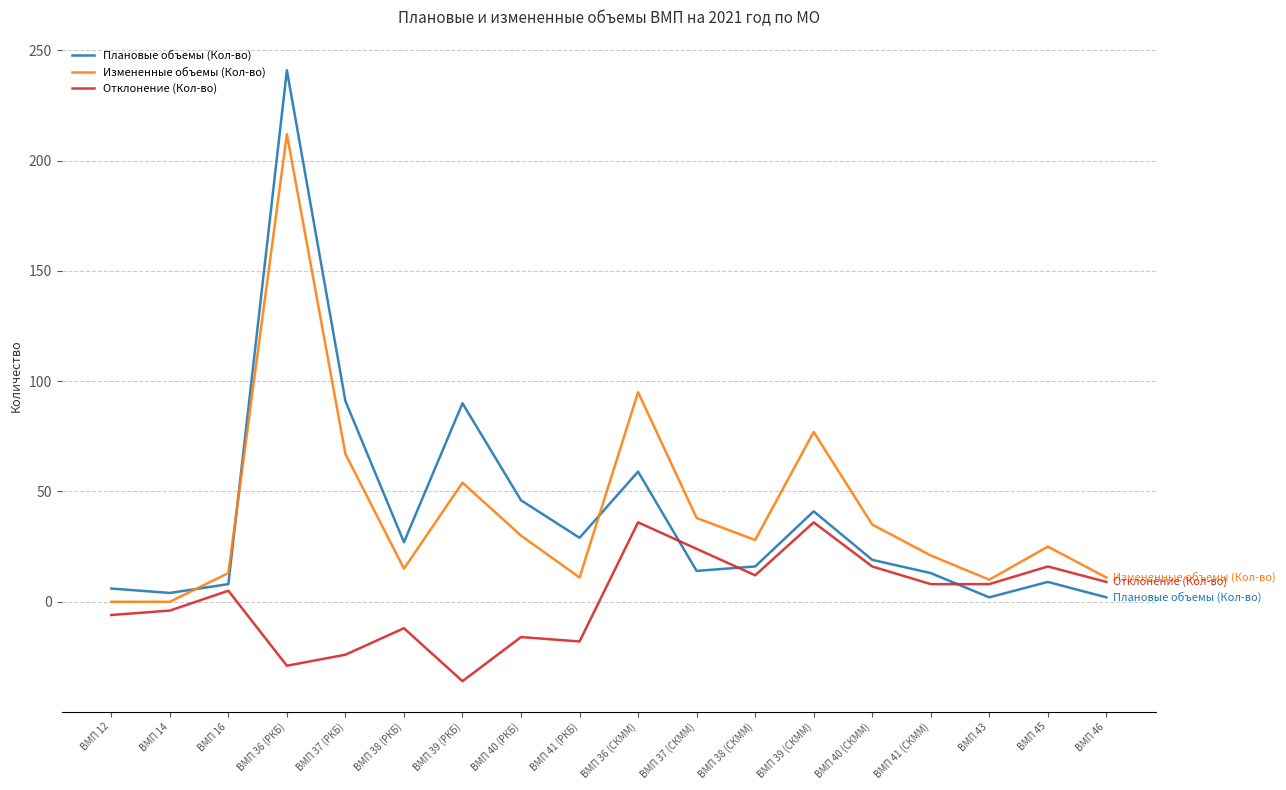

Does the chart have visible grid lines?

Yes